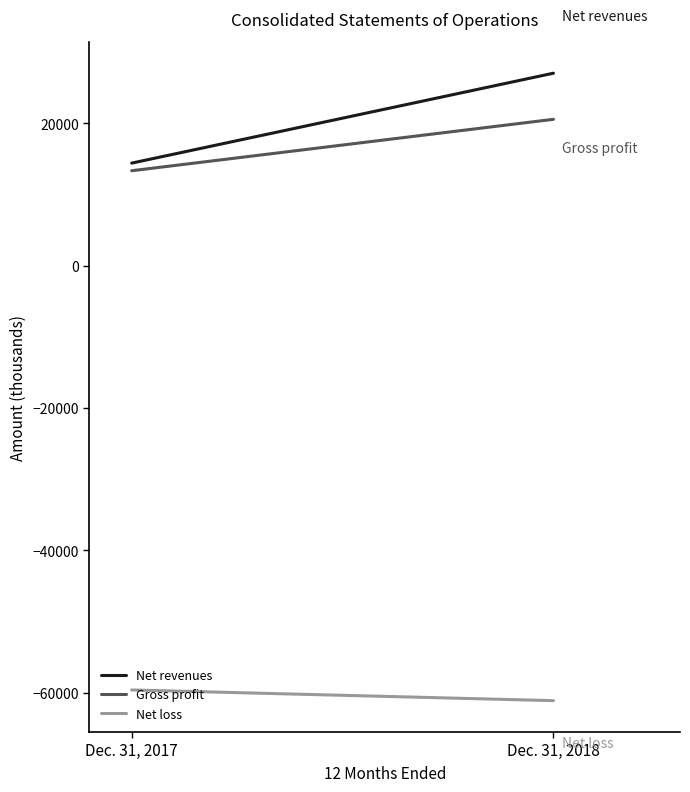

What is the difference between the maximum and minimum values in the Net revenues series?

12634